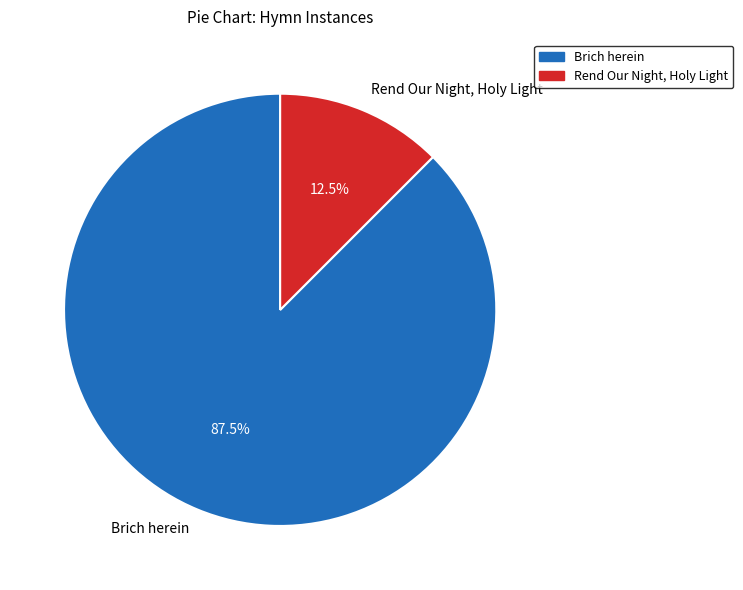

Which slice is the largest?

Brich herein